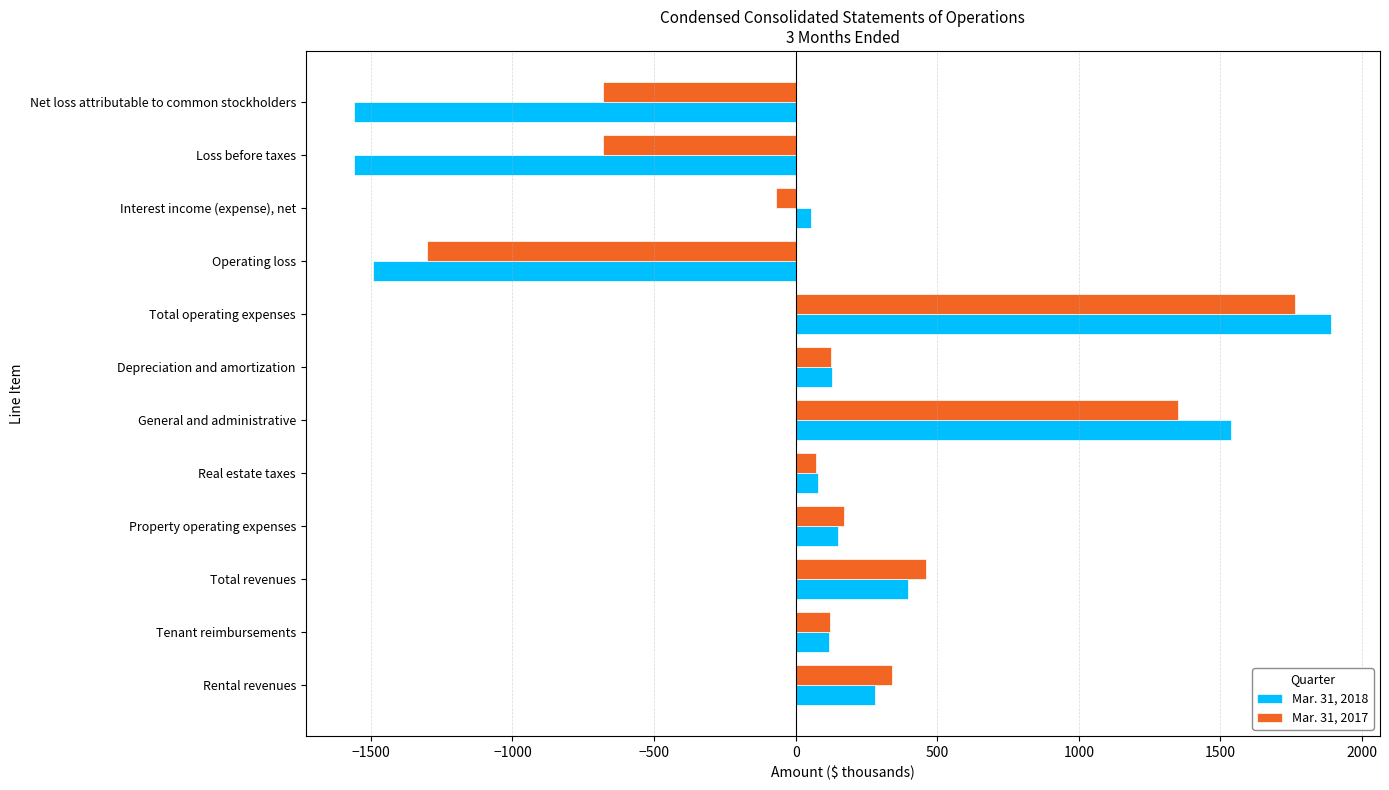

Which category has the lowest value in the Mar. 31, 2017 series?

Operating loss